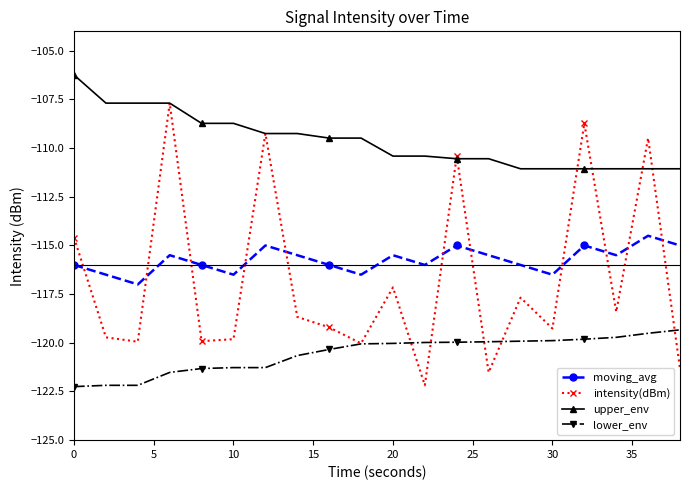

True or false: moving_avg has more than 1 points higher than both neighbors.

True